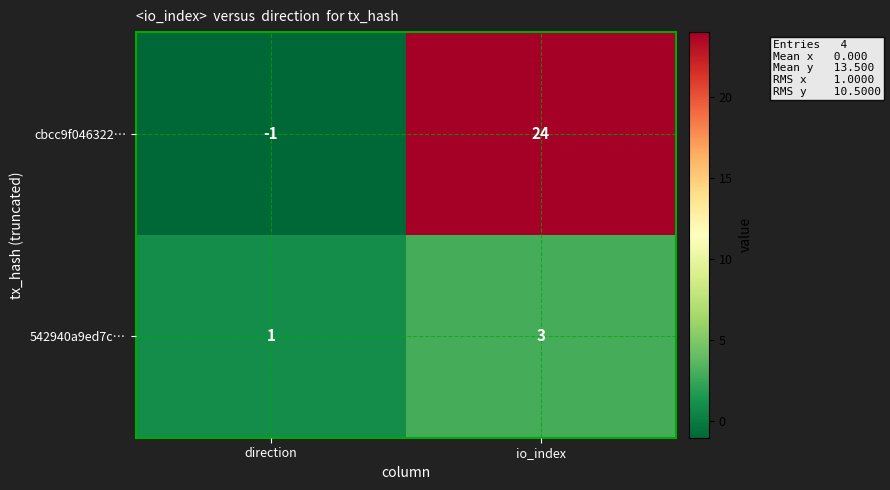

Reading left to right, extract all data points from this chart.

cbcc9f046322…: direction=-1	io_index=24
542940a9ed7c…: direction=1	io_index=3